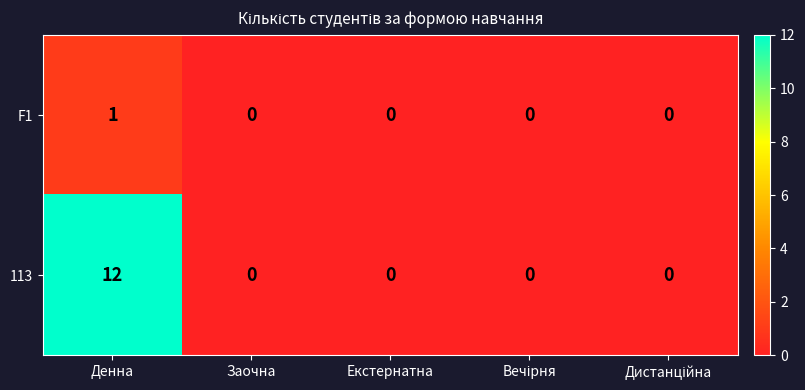

Reading left to right, transcribe all the data shown in this chart.

F1: 1	0	0	0	0
113: 12	0	0	0	0